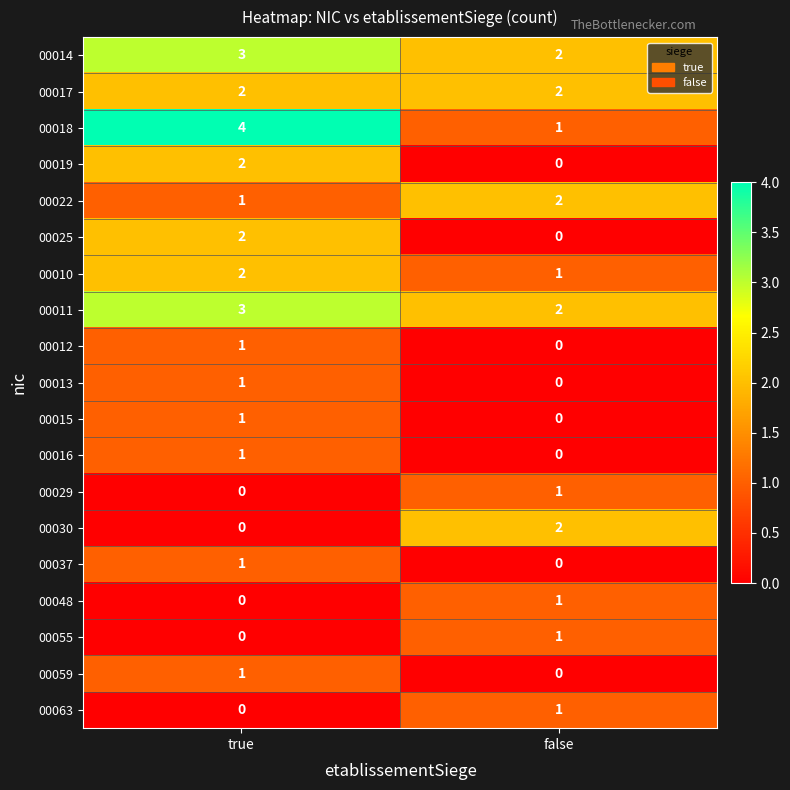

Which category has the highest value in the 00014 series?

true